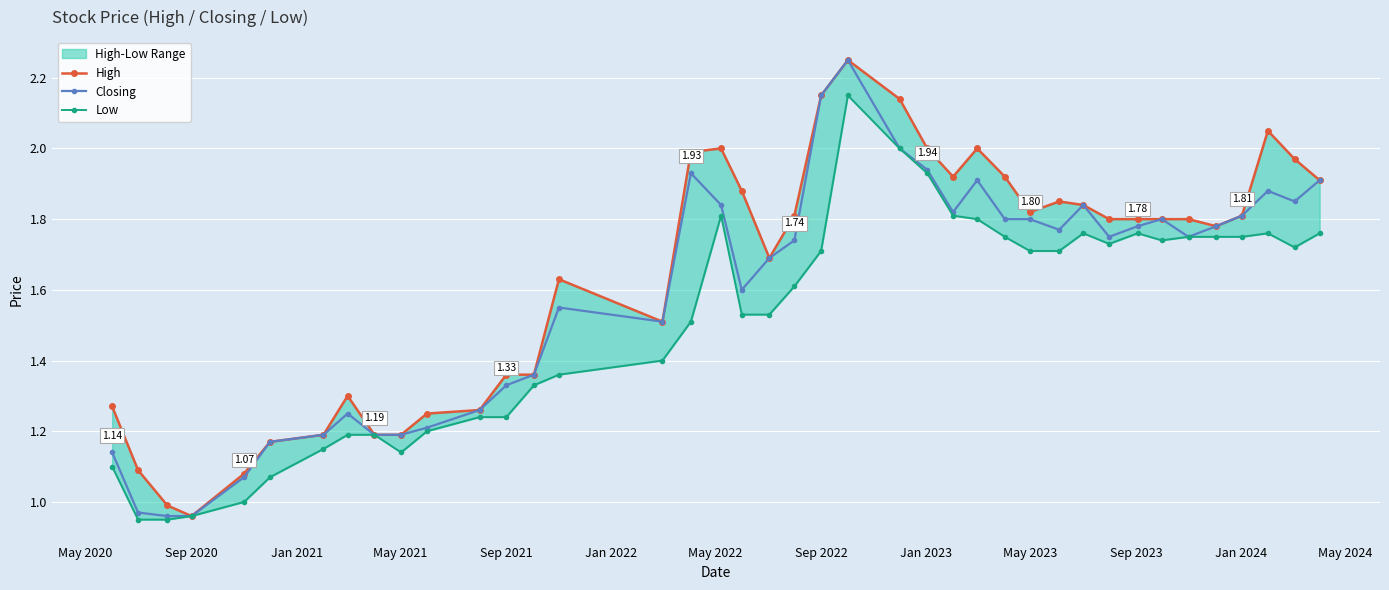

What is the minimum value shown in the chart?

0.9